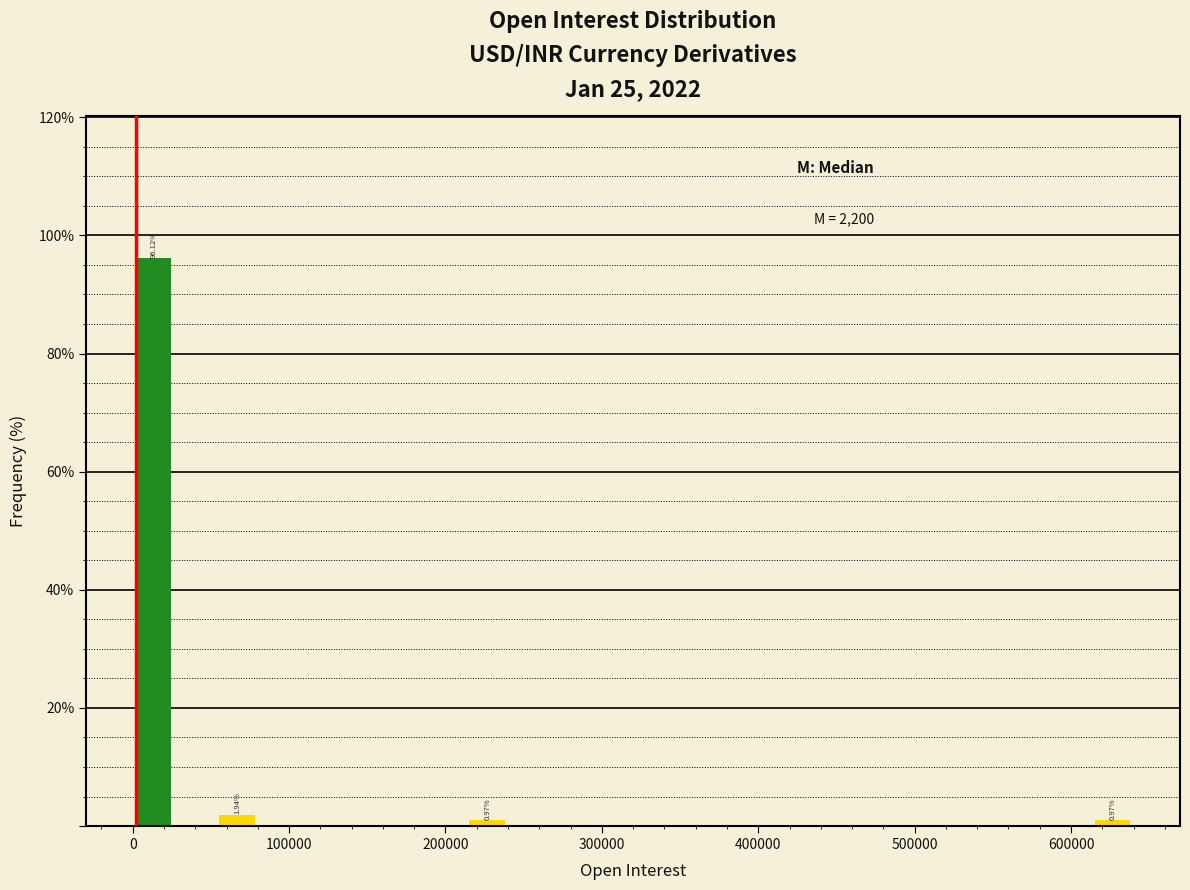

Read against the x-axis, roughly where is the centre of the tallest bar?

10000